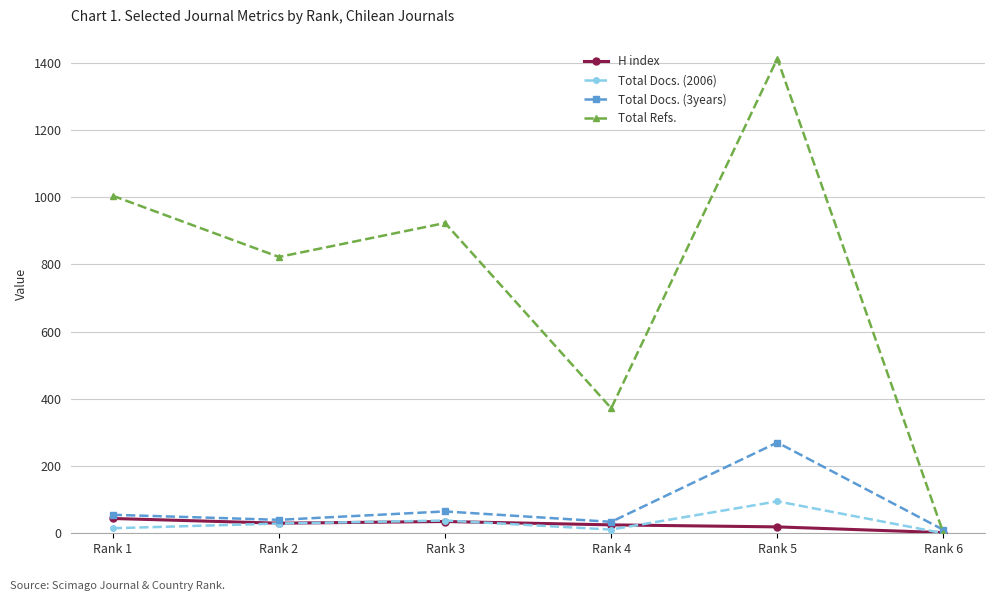

What is the difference between the H index values at Rank 4 and Rank 5?

6